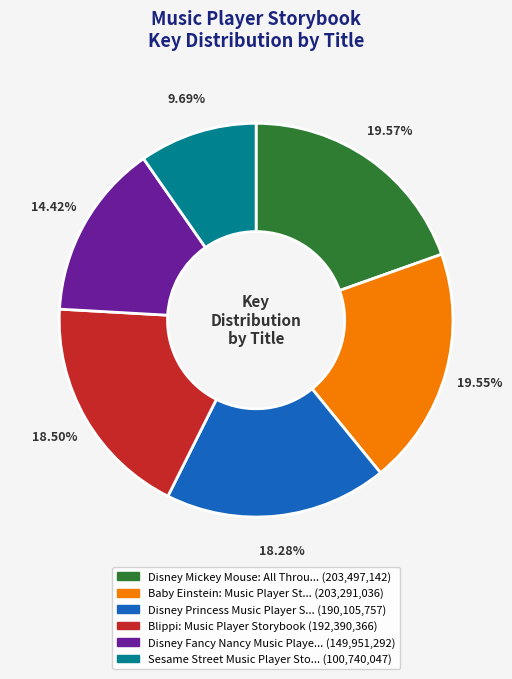

Is there a majority slice in this chart?

No